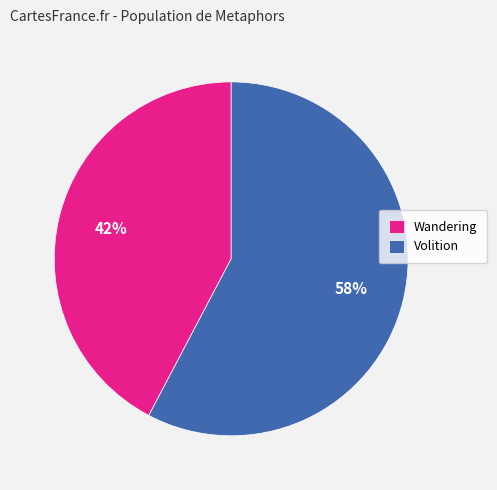

True or false: Wandering accounts for 42% of the total.

True